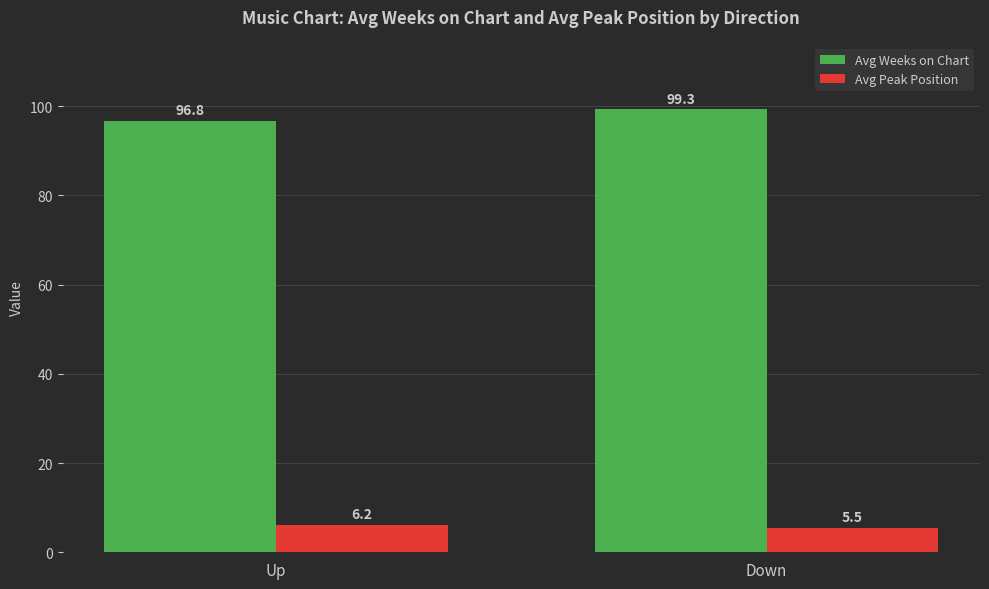

What is the value of the Avg Peak Position bar at the 2nd from the left?

5.5